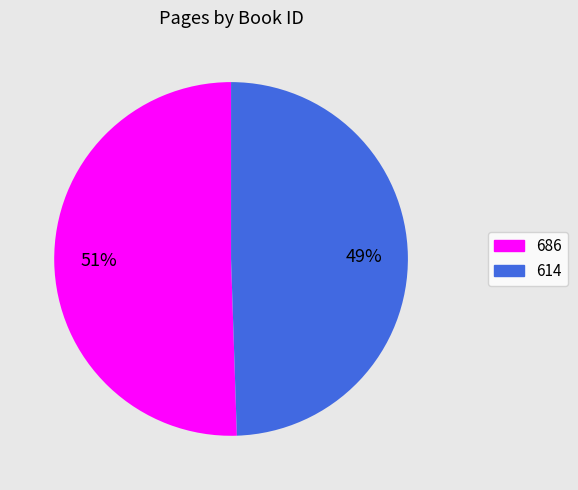

Do 614 and 686 together represent more than half of the pie?

Yes